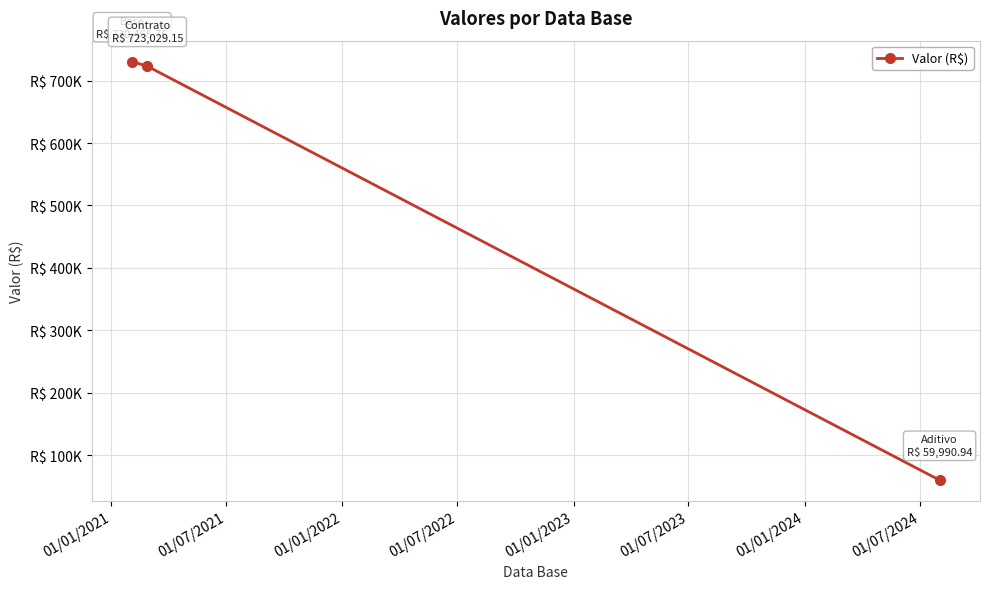

Is this an area chart (filled region under the line)?

No